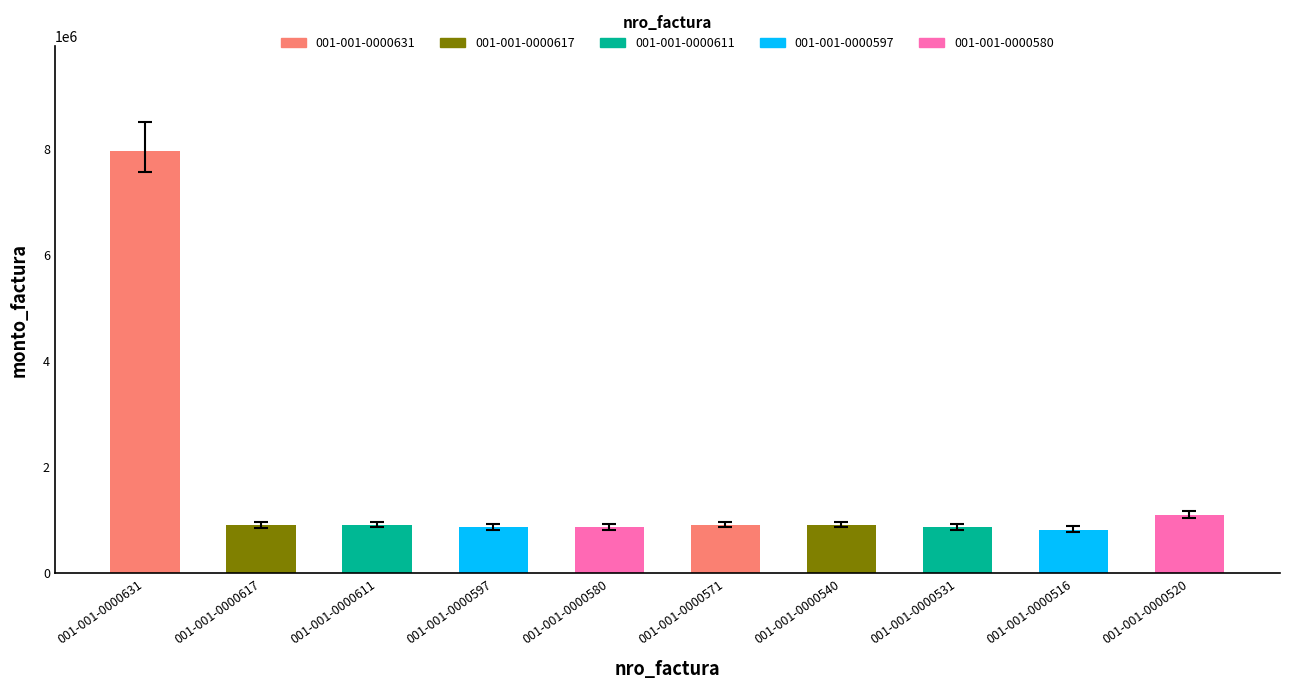

At which label is the value closest to 4385300?

001-001-0000520